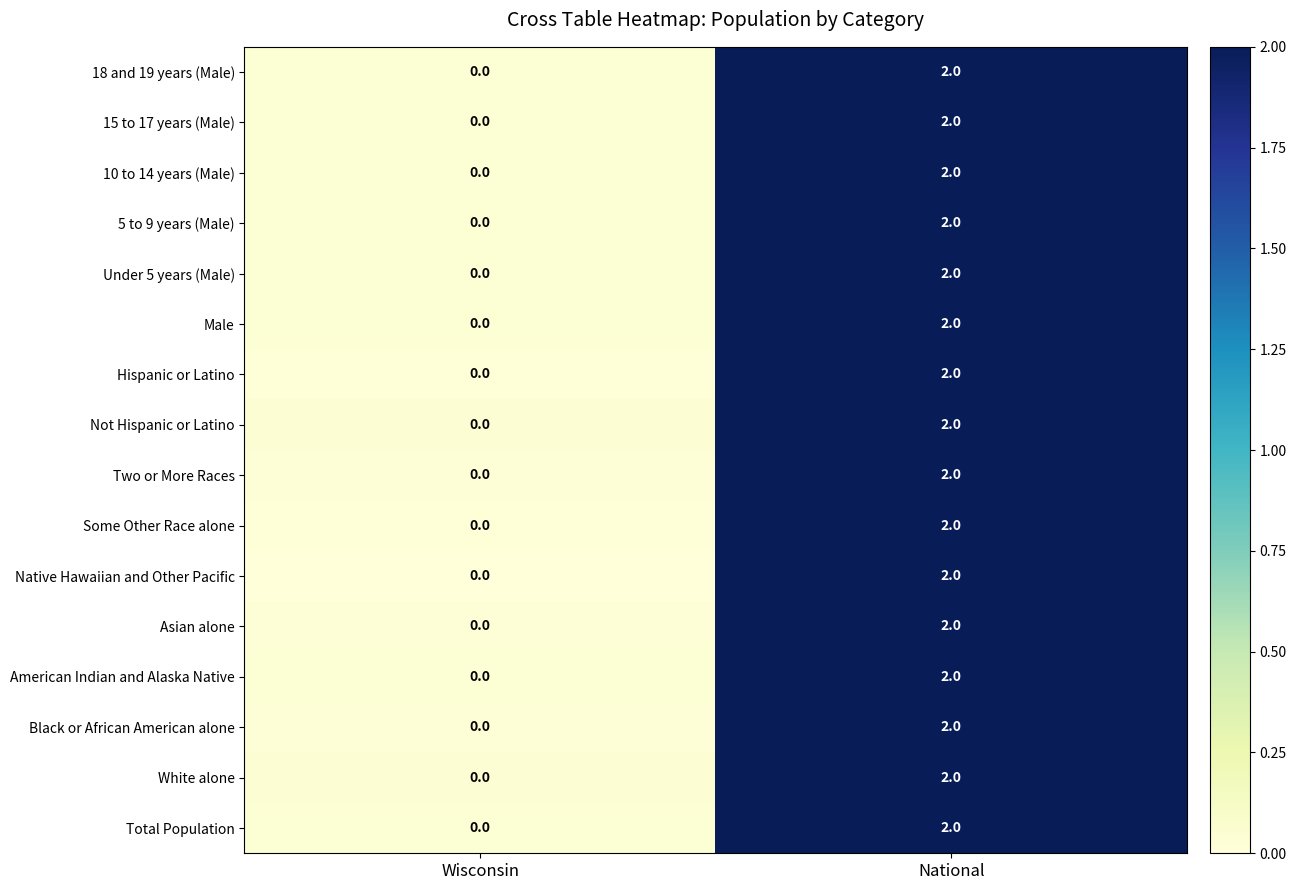

What is the total value across all series at National?

32